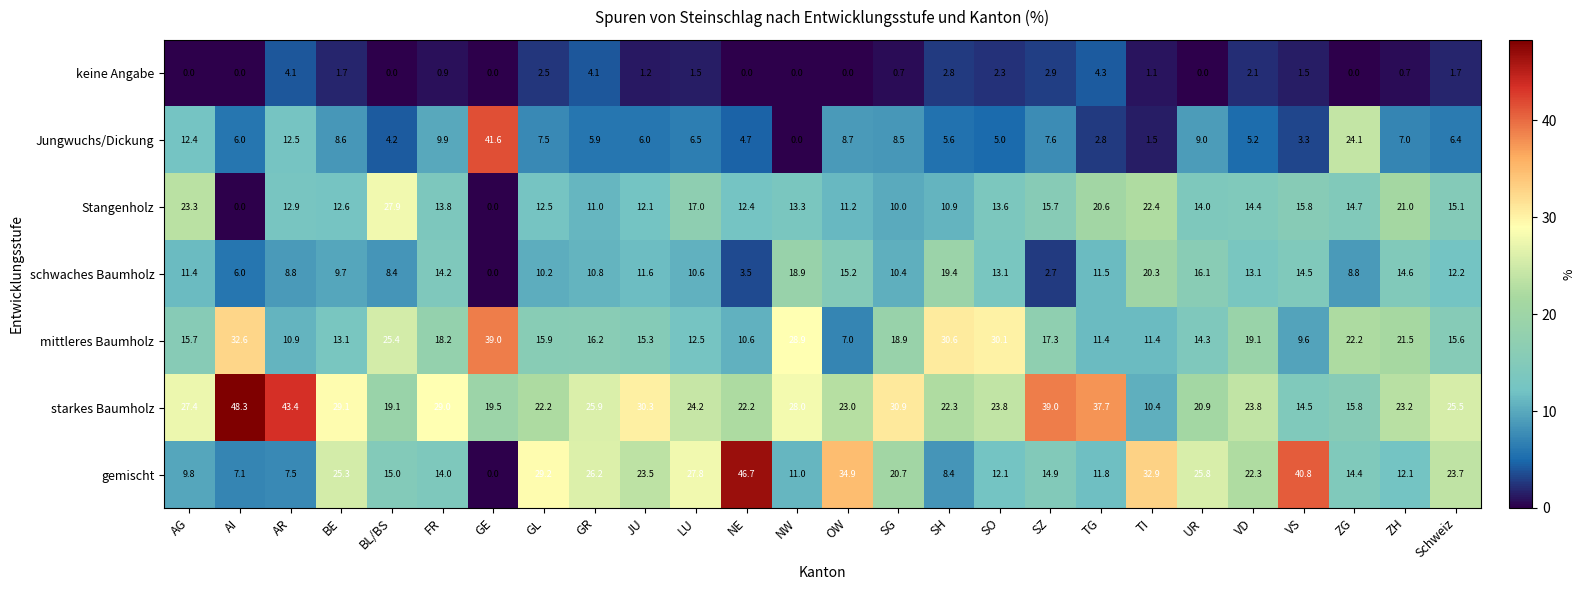

What is the sum of all gemischt values?

517.9